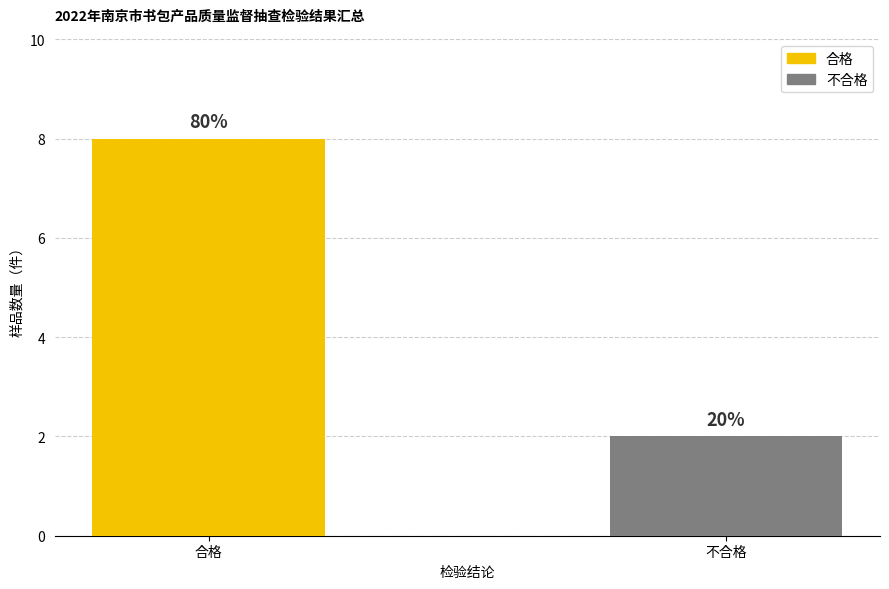

What position from the right is 不合格?

1